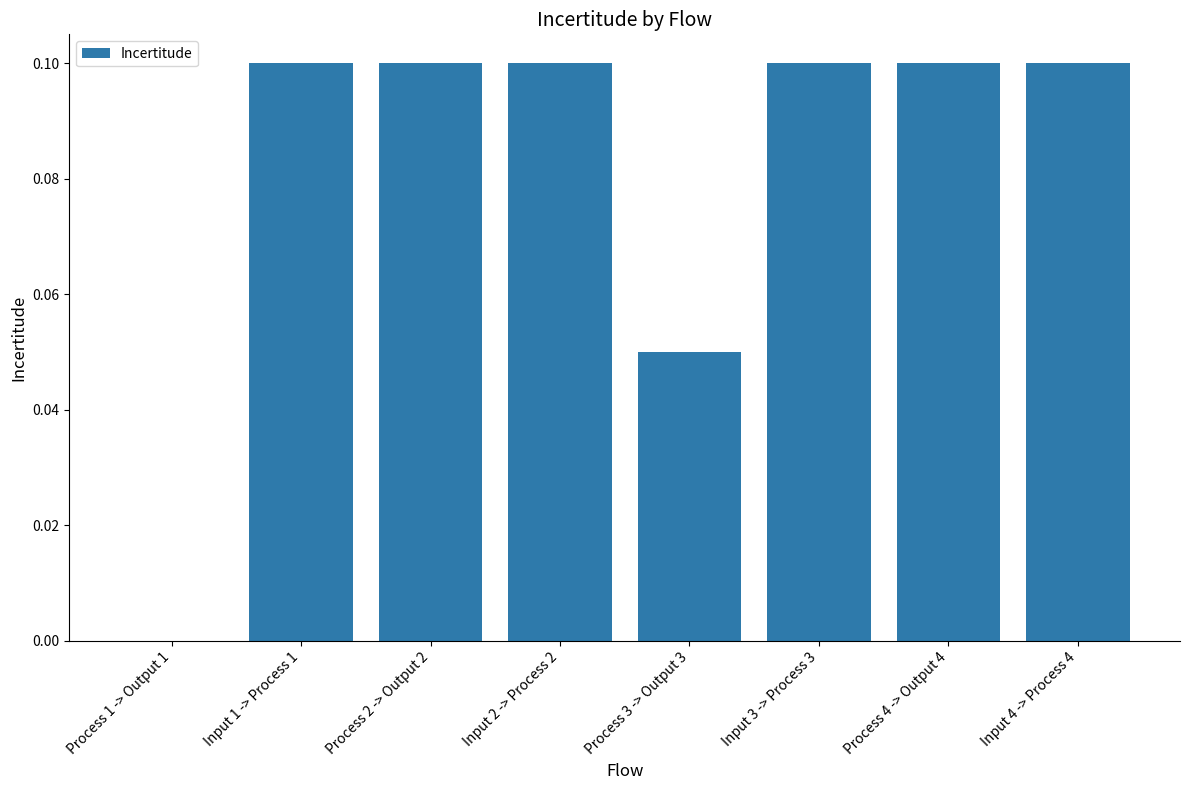

Between Process 2 -> Output 2 and Process 1 -> Output 1, which is larger?

Process 2 -> Output 2